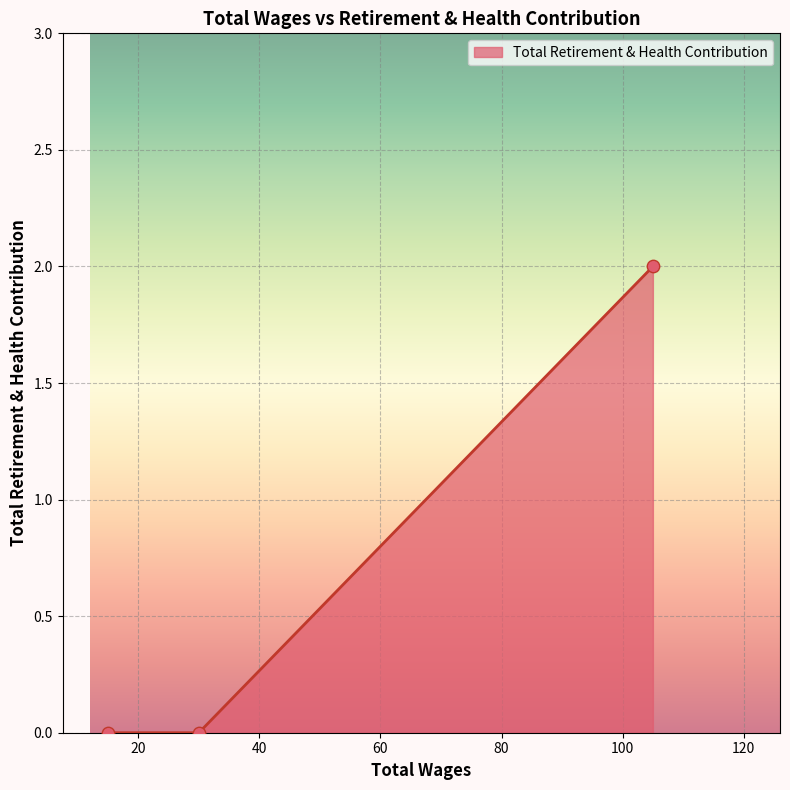

How many series are shown in this chart?

1